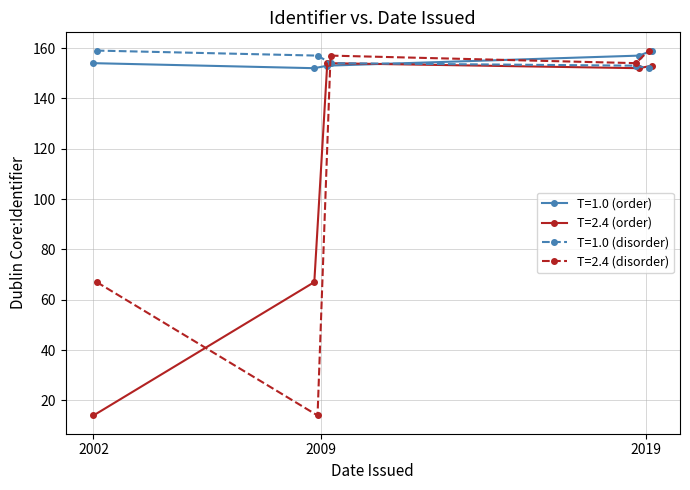

At which label does T=2.4 (order) reach its minimum?

2002